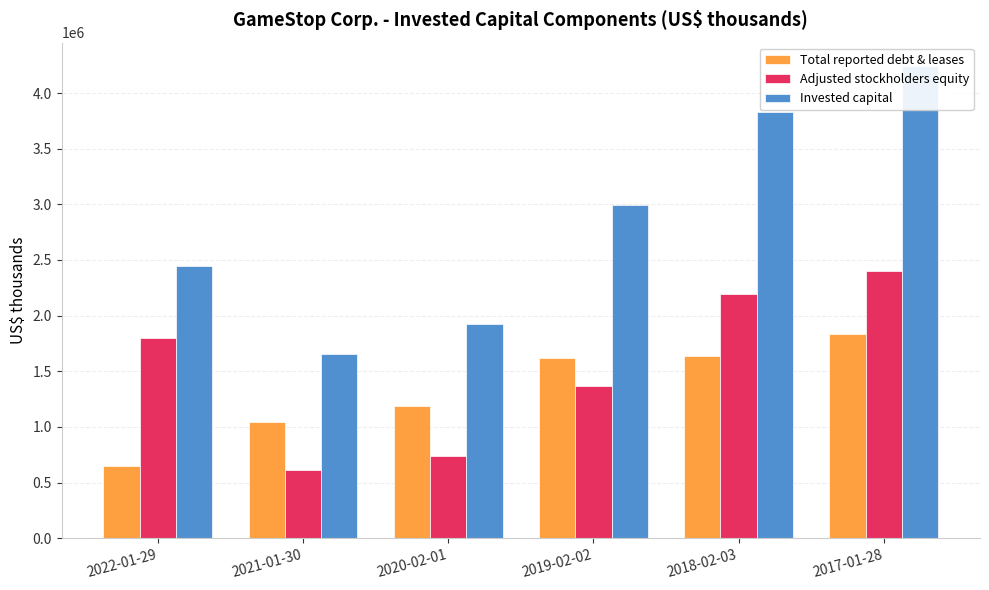

Which category has the highest value in the Invested capital series?

2017-01-28